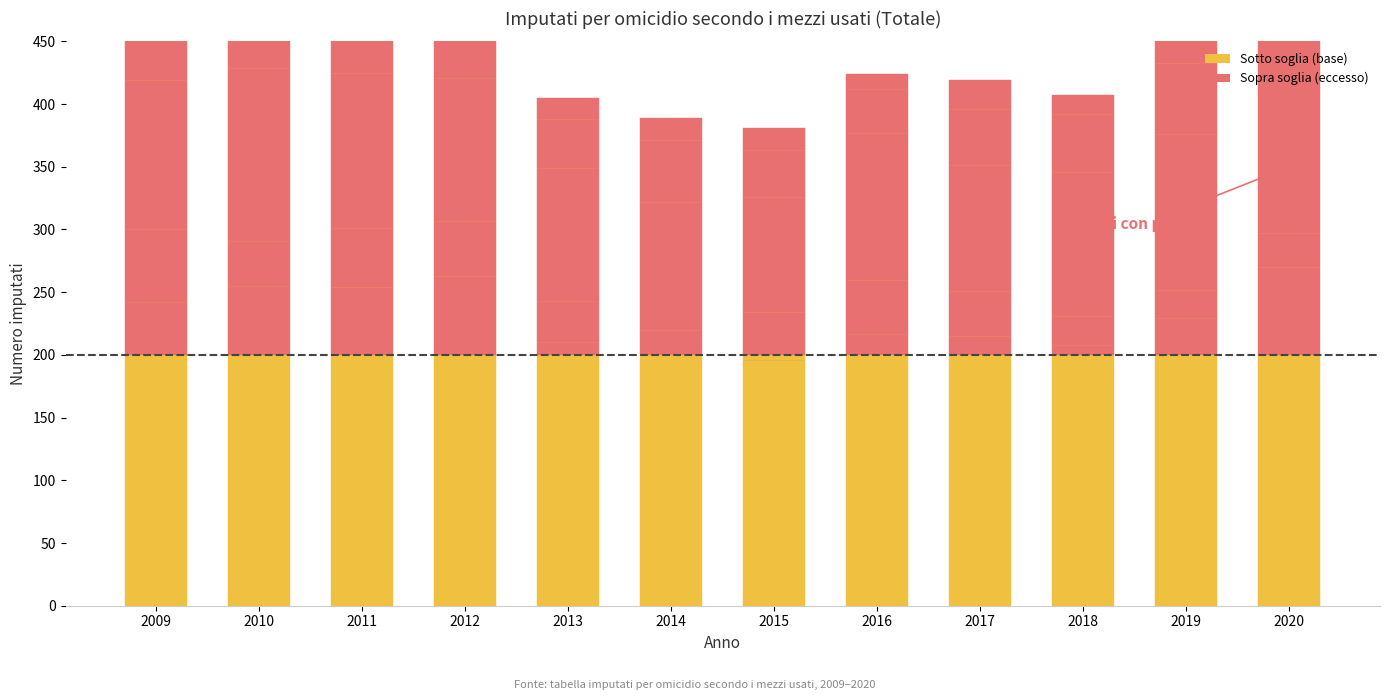

Which category has the lowest value in the Omicidi (totale) series?

2015